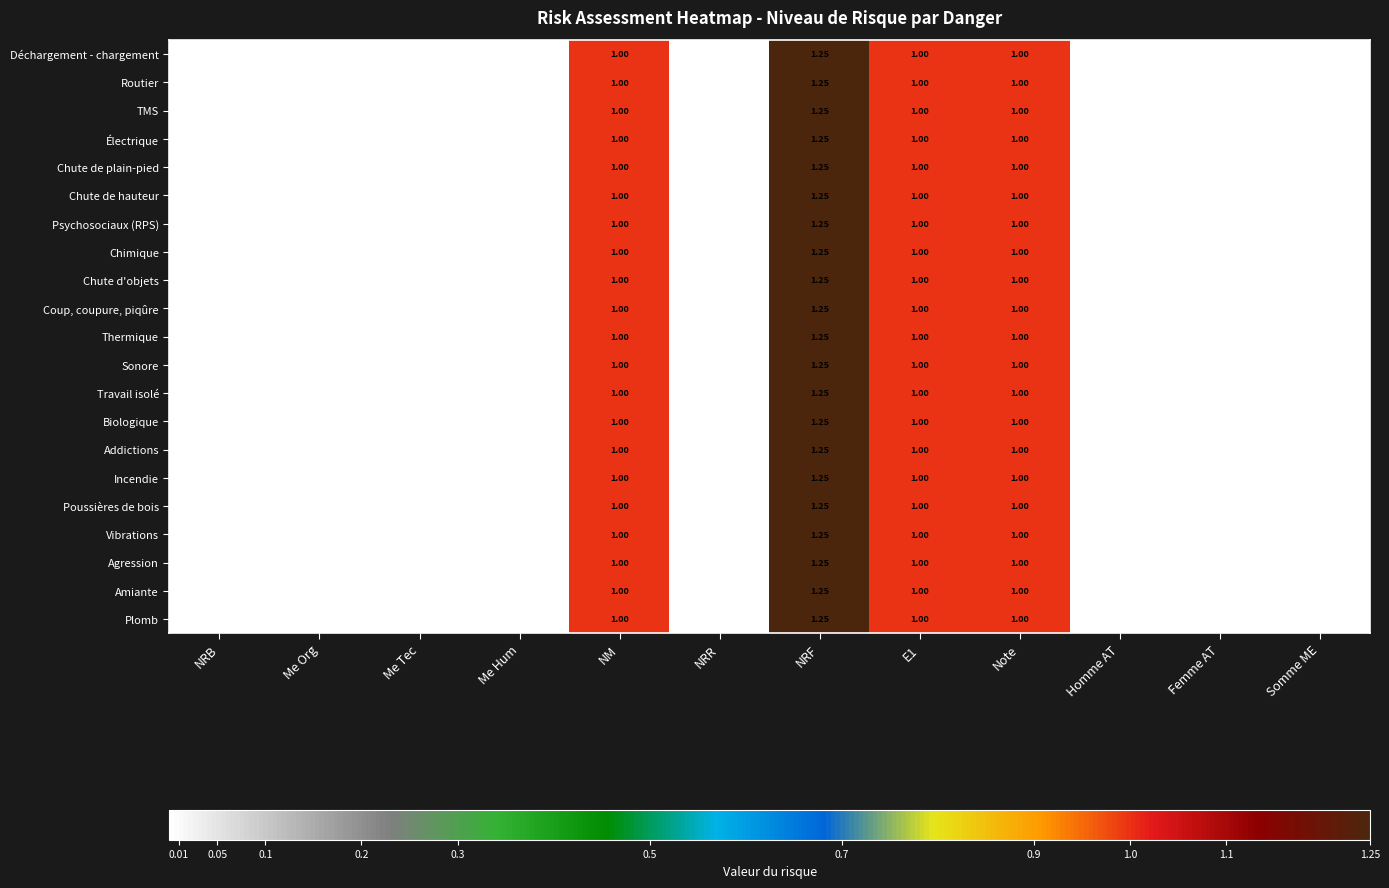

At which category is the sum across all series the highest?

NRF